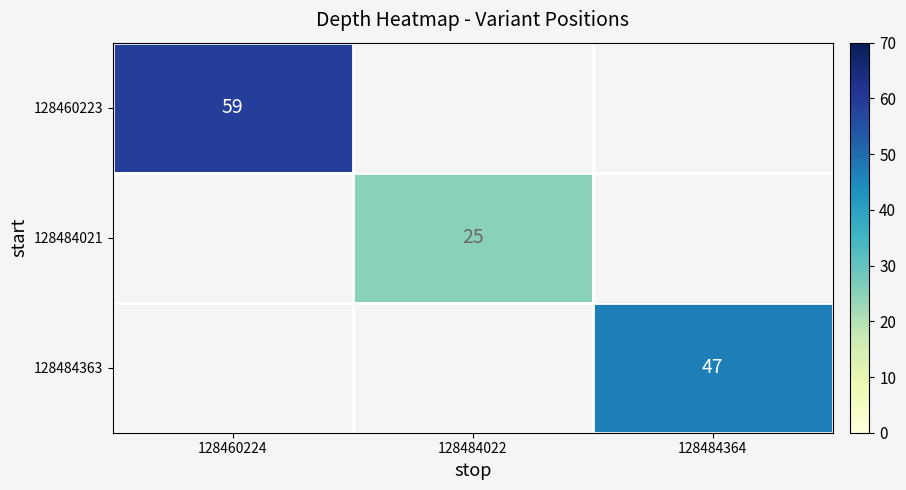

True or false: 128460223 has a value of 19 at 128460224.

False